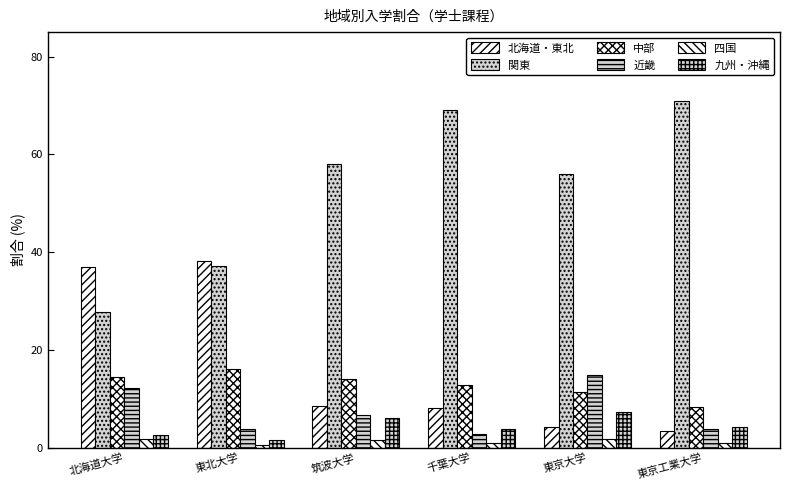

Reading left to right, transcribe all the data shown in this chart.

北海道・東北: 36.9	38.2	8.5	8.1	4.1	3.5
関東: 27.7	37.2	58.0	69.0	55.9	70.8
中部: 14.4	16.0	14.0	12.9	11.3	8.4
近畿: 12.2	3.9	6.7	2.9	14.8	3.8
四国: 1.7	0.5	1.6	0.9	1.8	0.9
九州・沖縄: 2.7	1.6	6.1	3.7	7.2	4.3